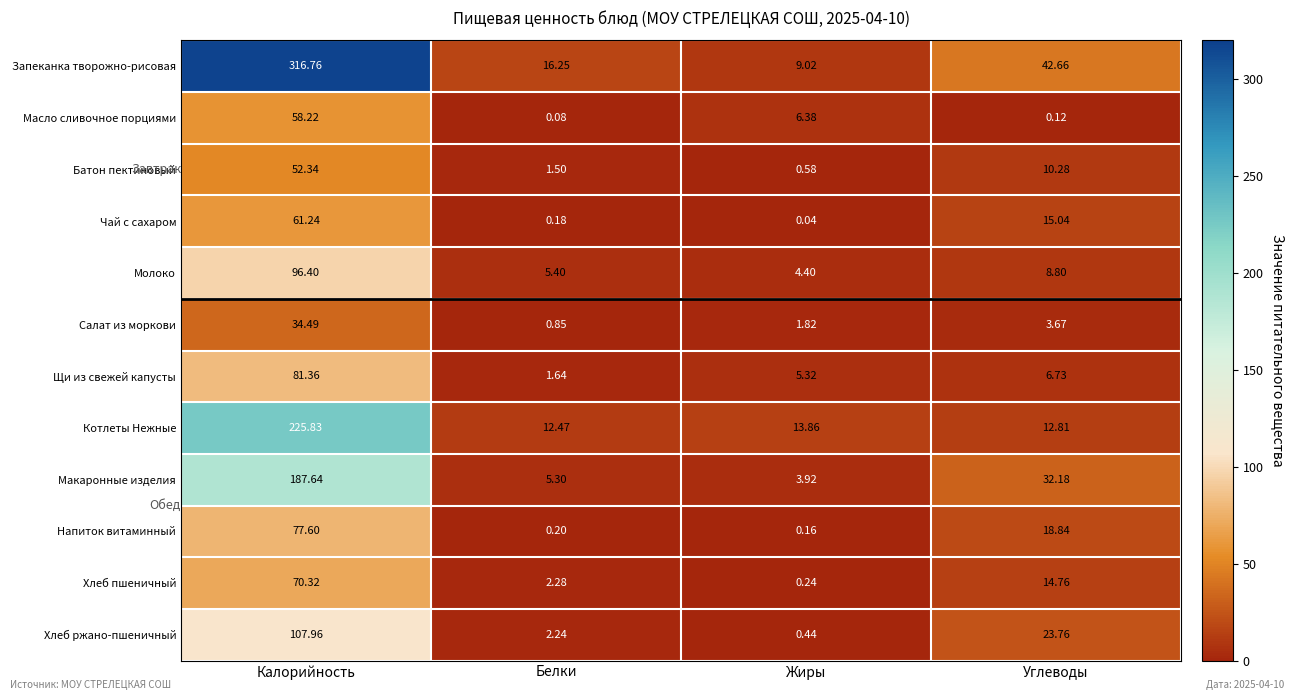

How many series are shown in this chart?

12